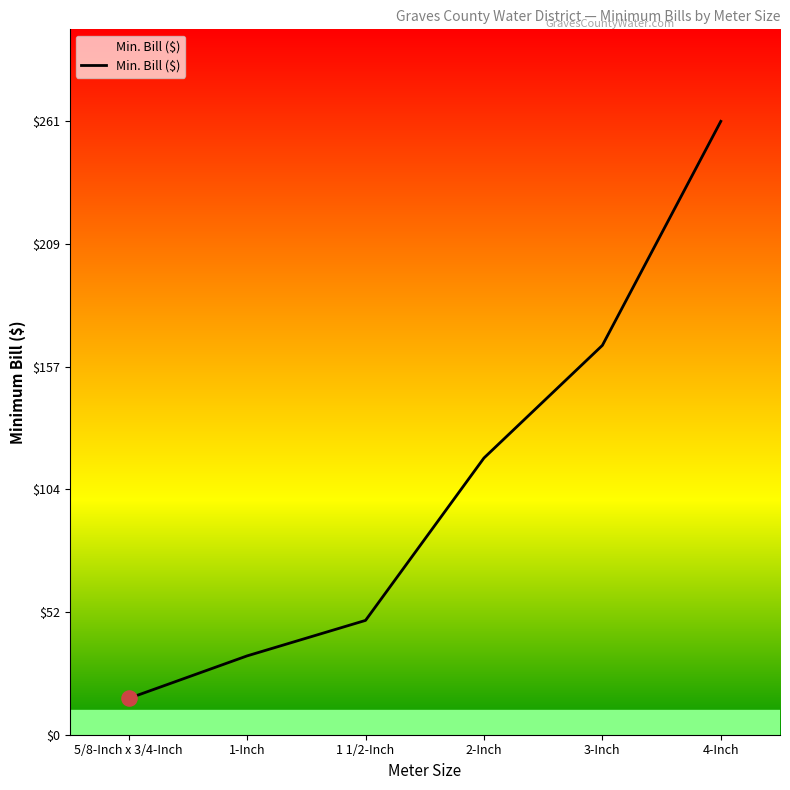

What is the change in value from 1 1/2-Inch to 4-Inch?

+212.2